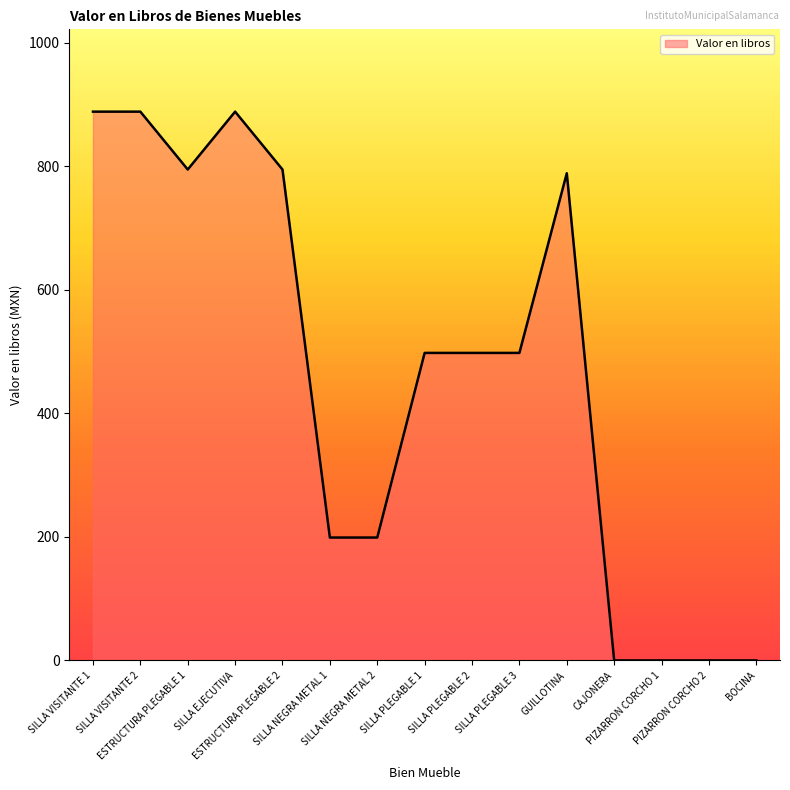

What position from the left is SILLA PLEGABLE 2?

9